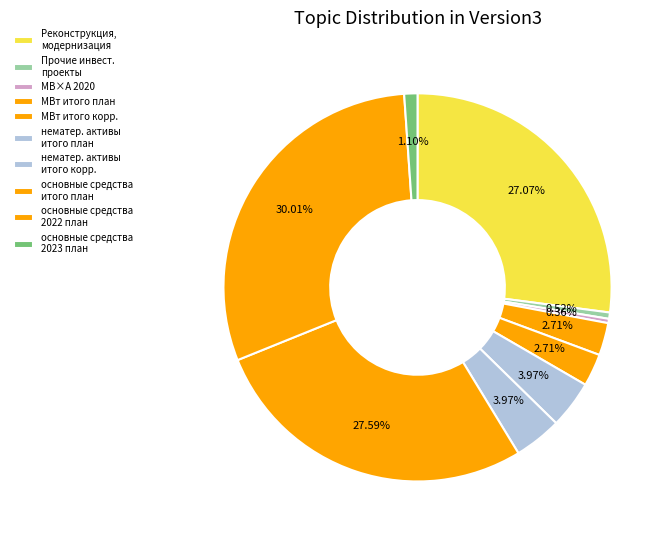

To the nearest percent, what is the difference between the largest and smallest slice percentages?

30%